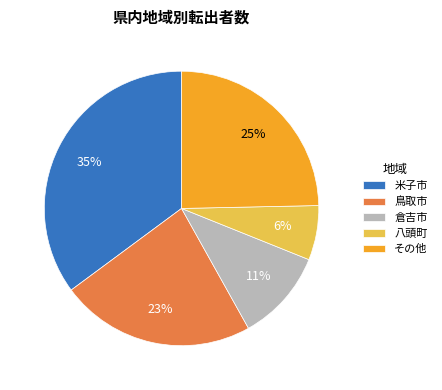

To the nearest percent, what is the average slice percentage?

20%